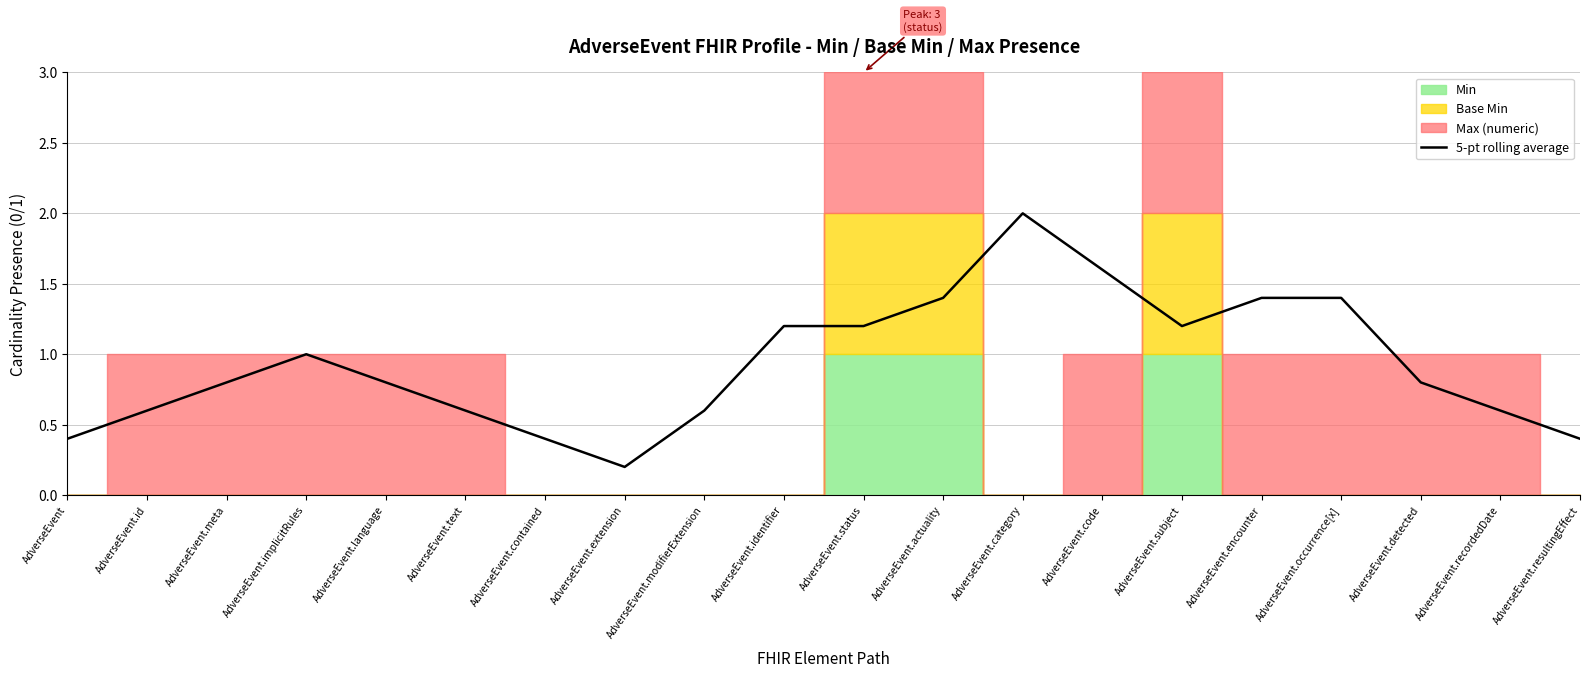

Rank the categories by value from highest to lowest.

AdverseEvent.category, AdverseEvent.code, AdverseEvent.actuality, AdverseEvent.encounter, AdverseEvent.occurrence[x], AdverseEvent.identifier, AdverseEvent.status, AdverseEvent.subject, AdverseEvent.implicitRules, AdverseEvent.meta, AdverseEvent.language, AdverseEvent.detected, AdverseEvent.id, AdverseEvent.text, AdverseEvent.modifierExtension, AdverseEvent.recordedDate, AdverseEvent, AdverseEvent.contained, AdverseEvent.resultingEffect, AdverseEvent.extension